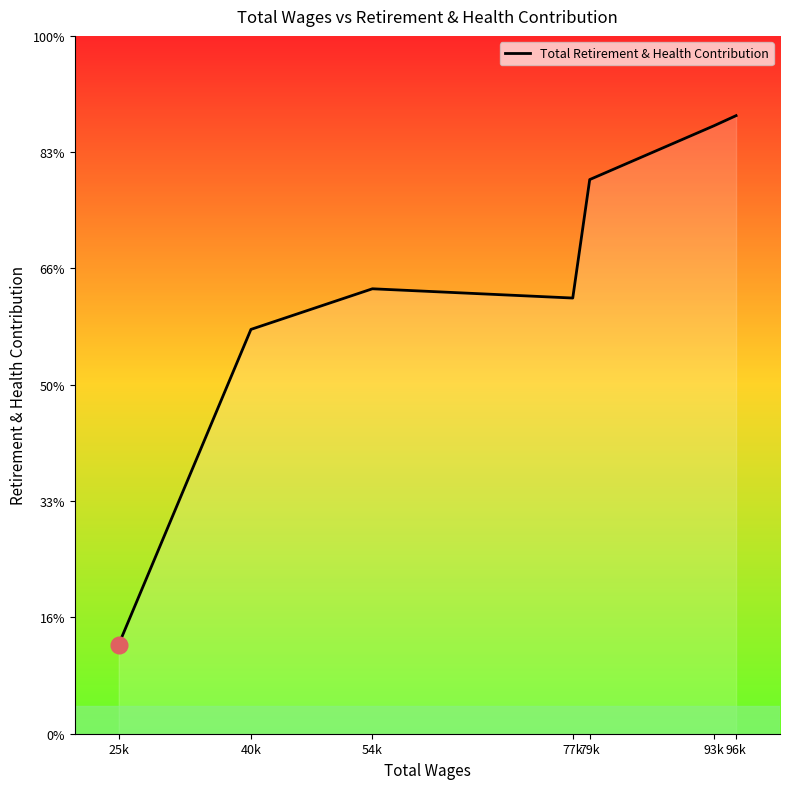

Rank the categories by value from lowest to highest.

25k, 40k, 77k, 54k, 79k, 93k, 96k